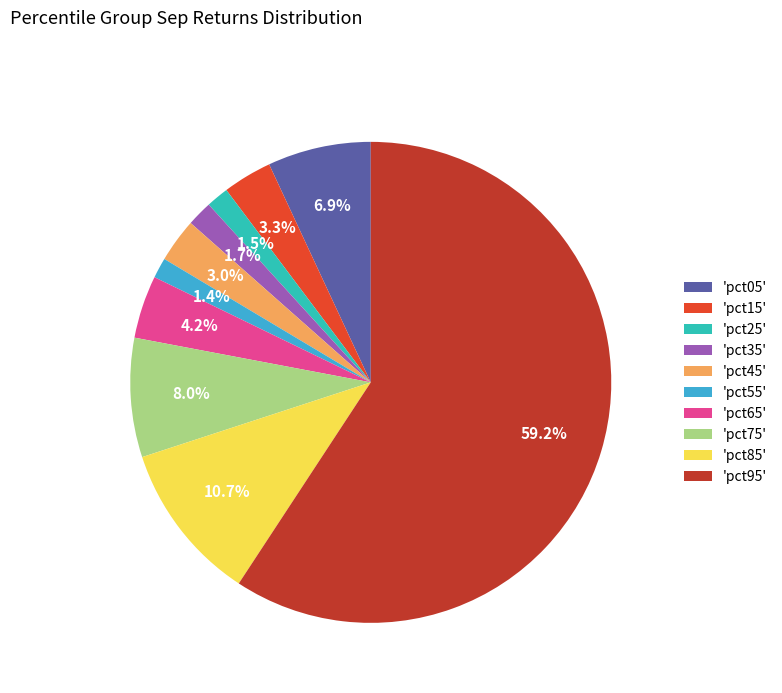

Is there a majority slice in this chart?

Yes